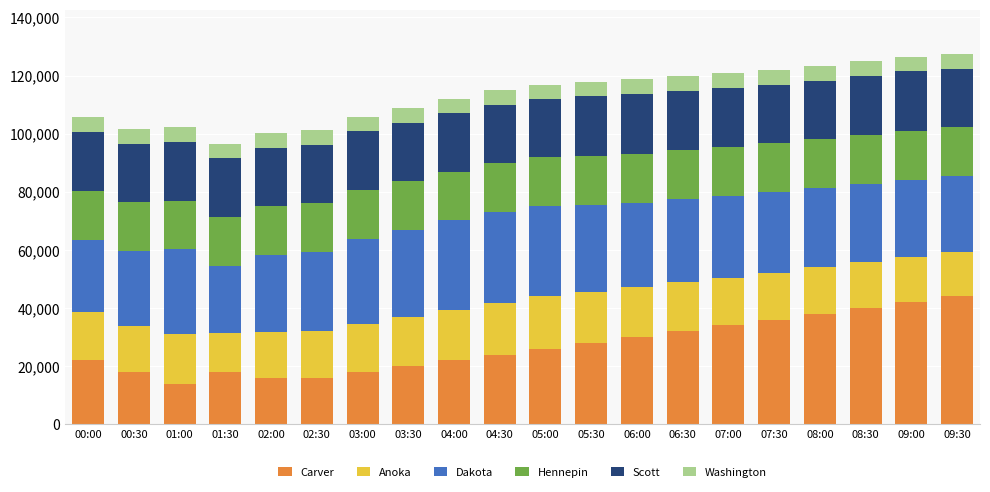

What position from the right is 07:00?

6